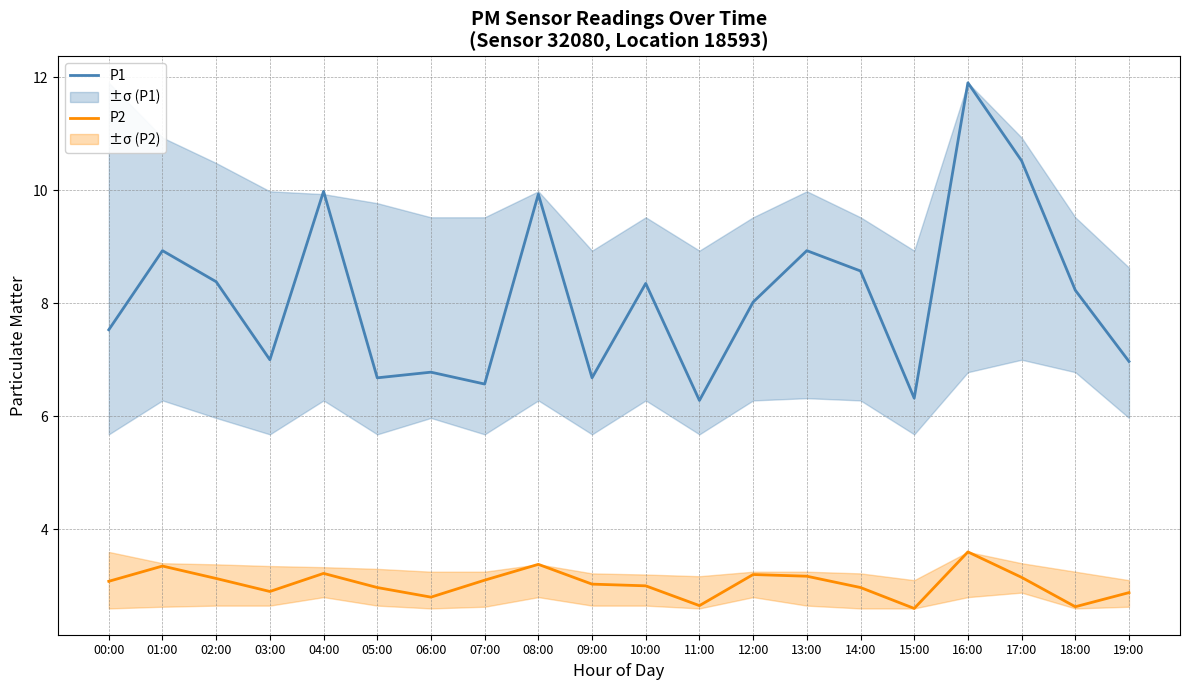

What is the average value of the P1 series?

8.1